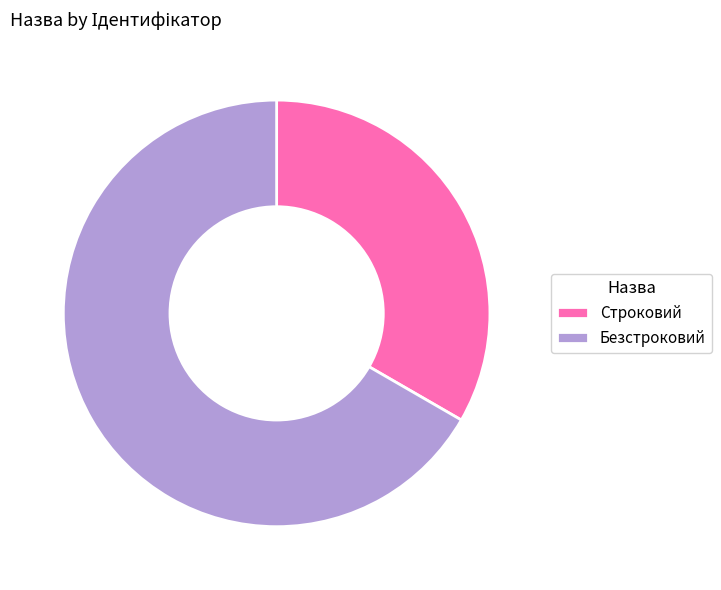

Which category has the smallest portion of the pie?

Строковий